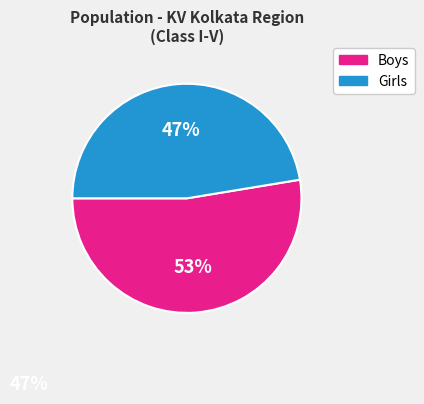

Is there a majority slice in this chart?

Yes